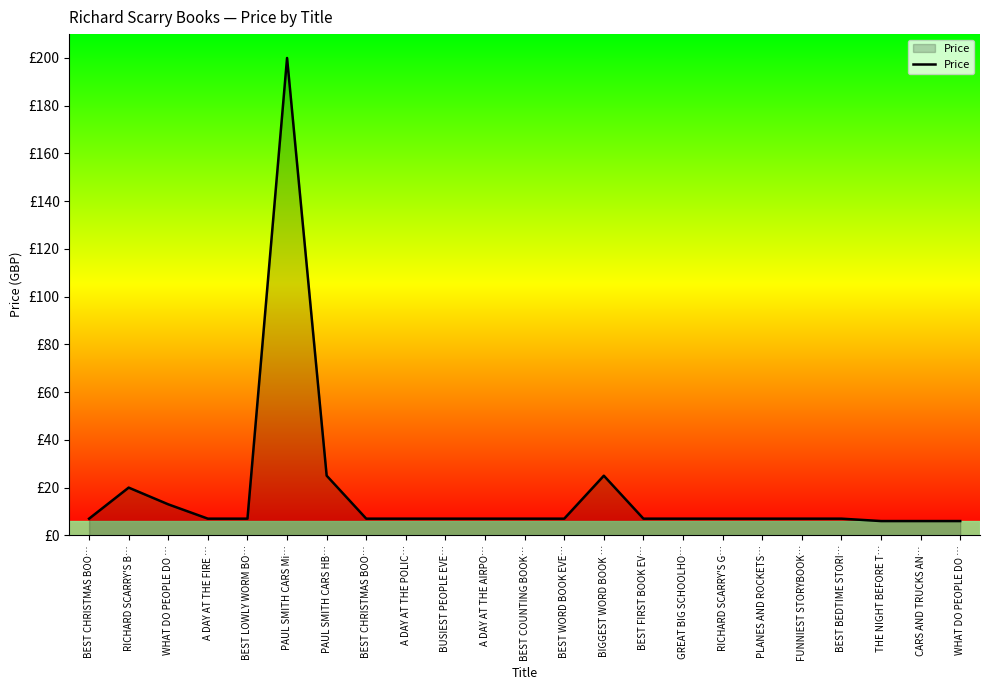

Does the chart have visible grid lines?

No